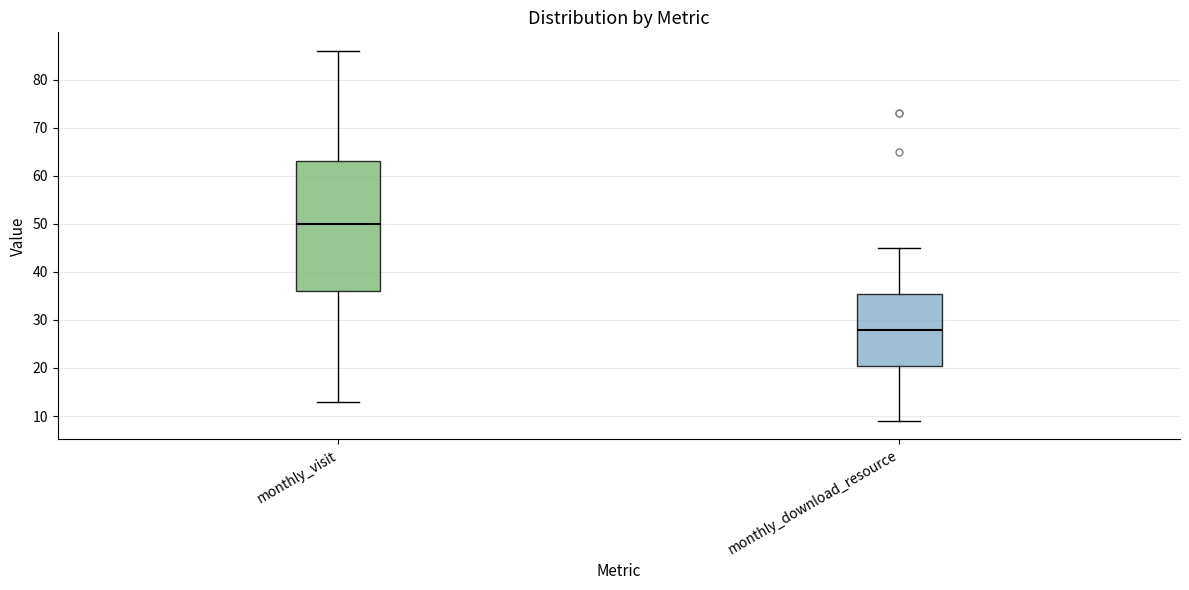

Where is the lower edge of the box for monthly_download_resource on the y-axis? The values are not printed on the chart, so give them approximately, as read against the axis.

21